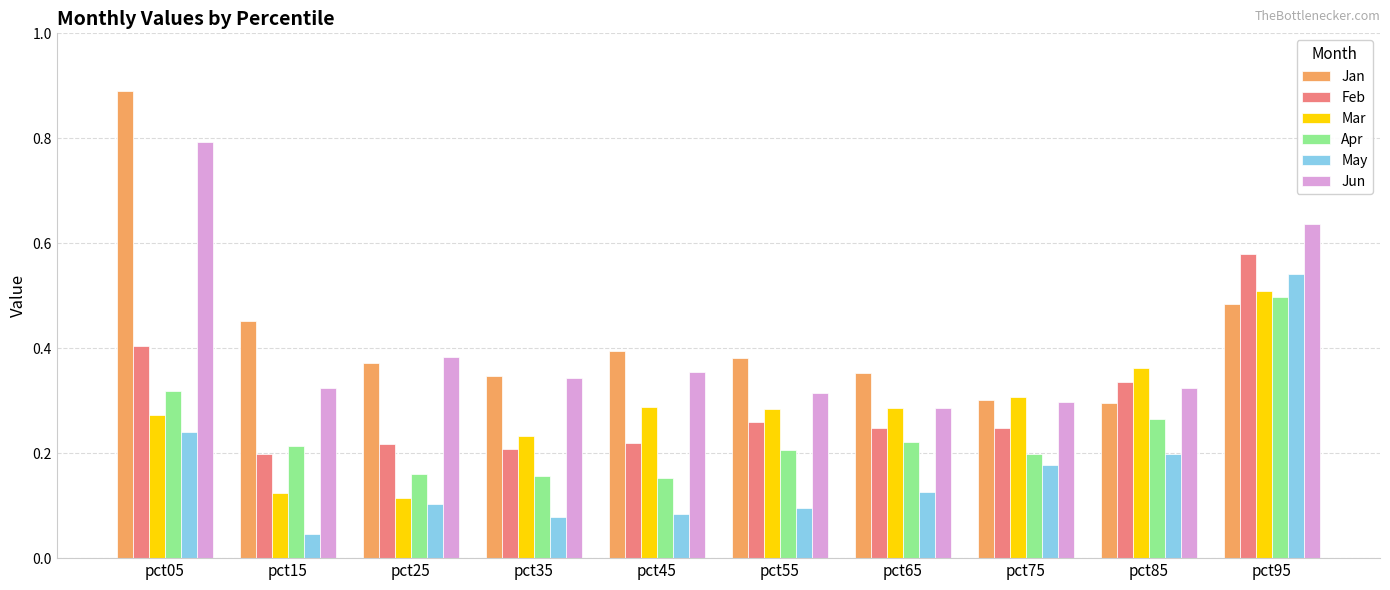

How many bars are there in each group?

6